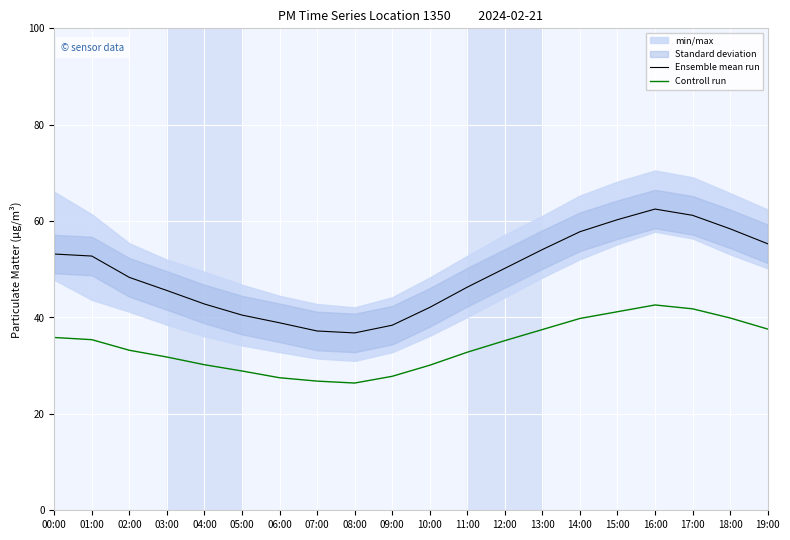

What position from the left is 08:00?

9